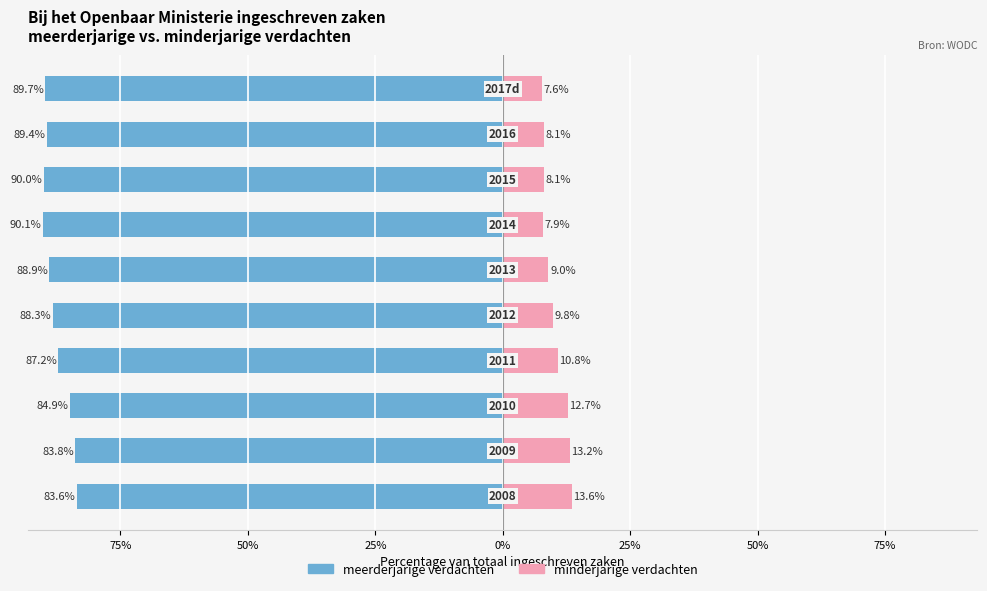

How many bars are there in total?

20